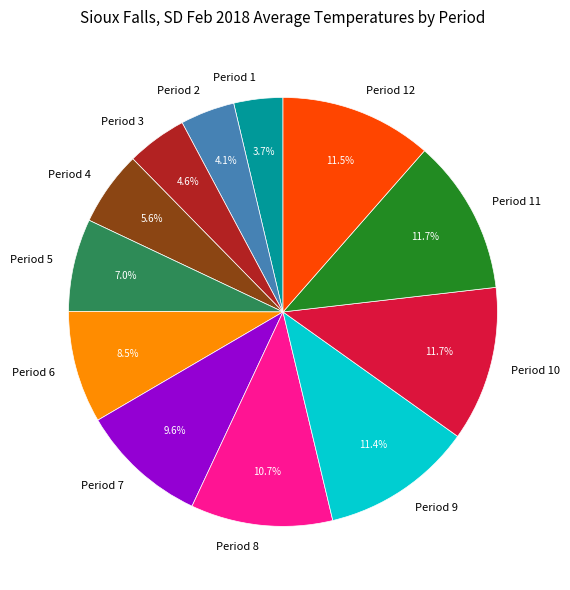

To the nearest percent, what is the combined percentage of Period 9 and Period 6?

20%